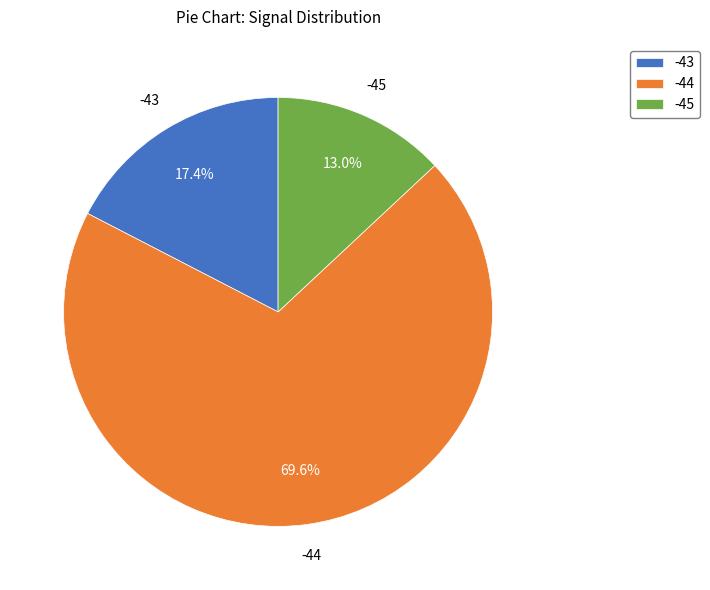

Do -44 and -45 together represent more than half of the pie?

Yes